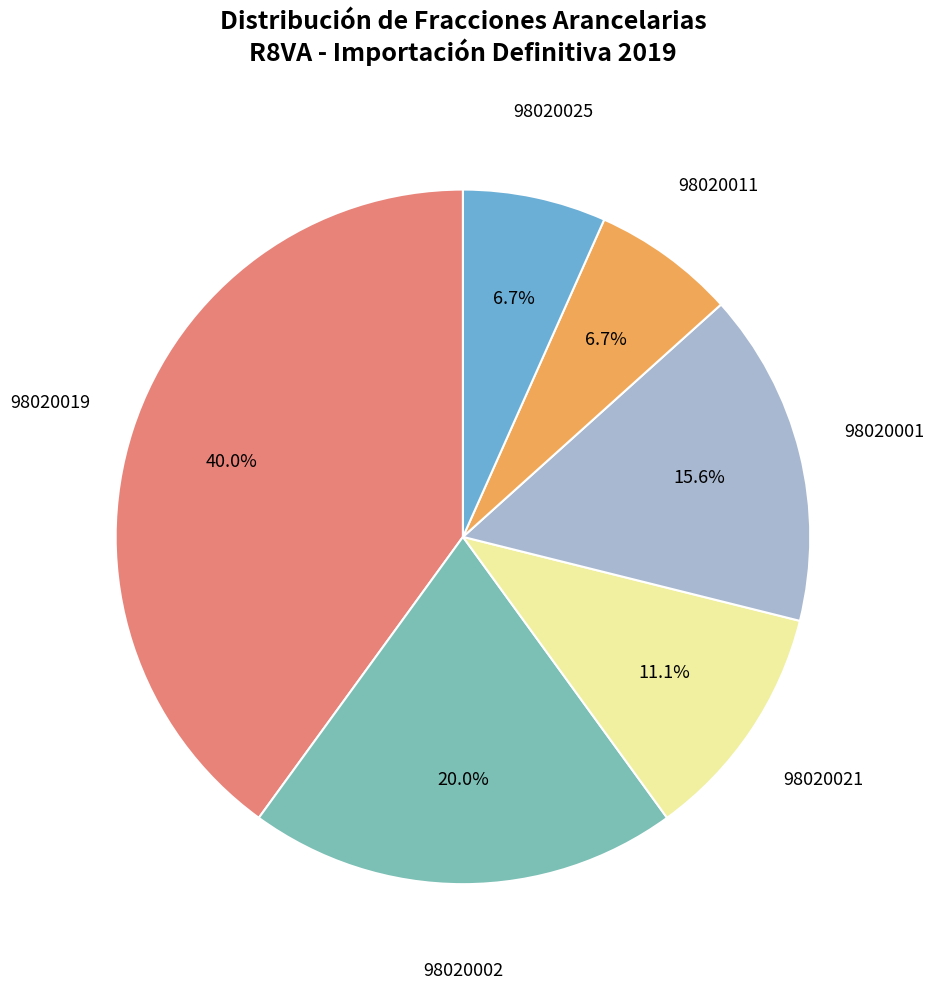

What is the largest slice in the pie chart?

98020019